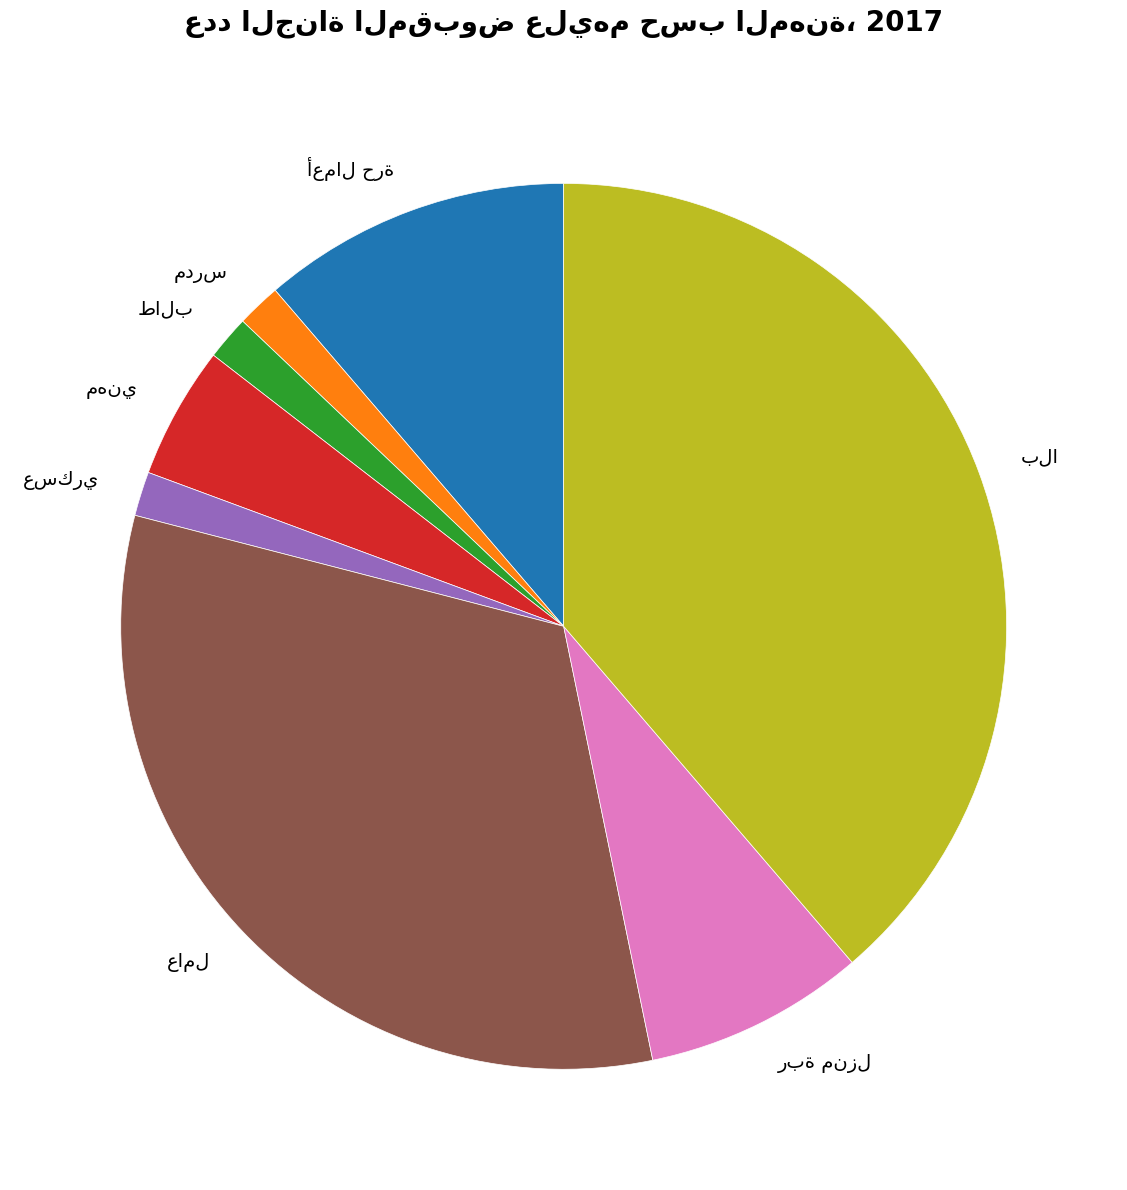

Is there any slice that represents more than half of the pie?

No